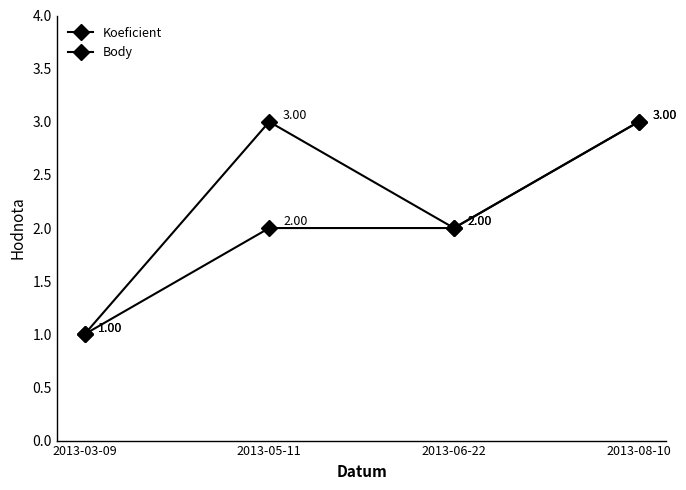

Which series has the largest range (max minus min)?

Koeficient